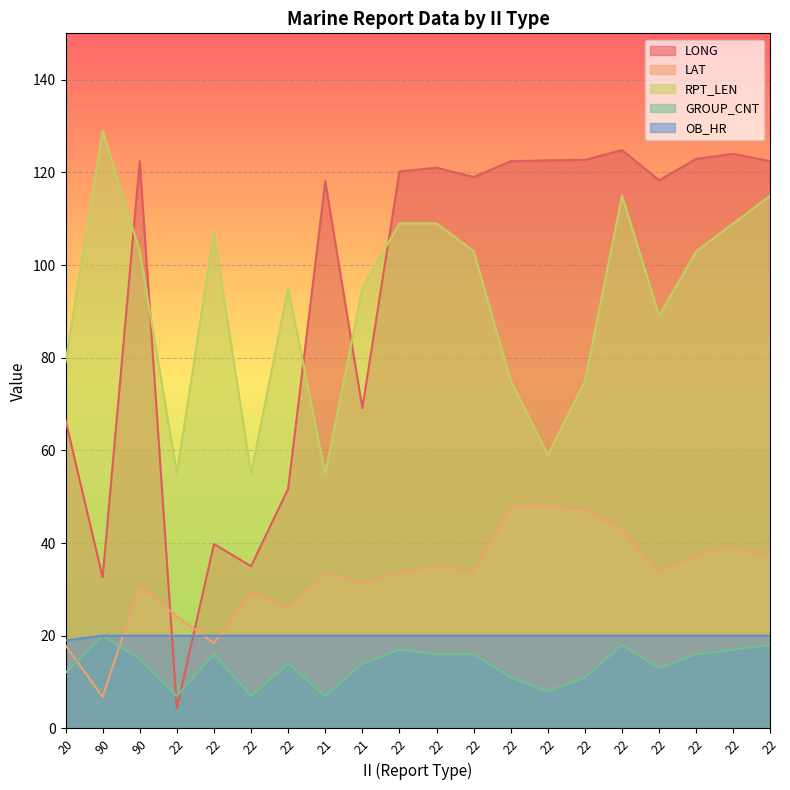

What is the sum of the LAT values at 22 and 22?

50.0